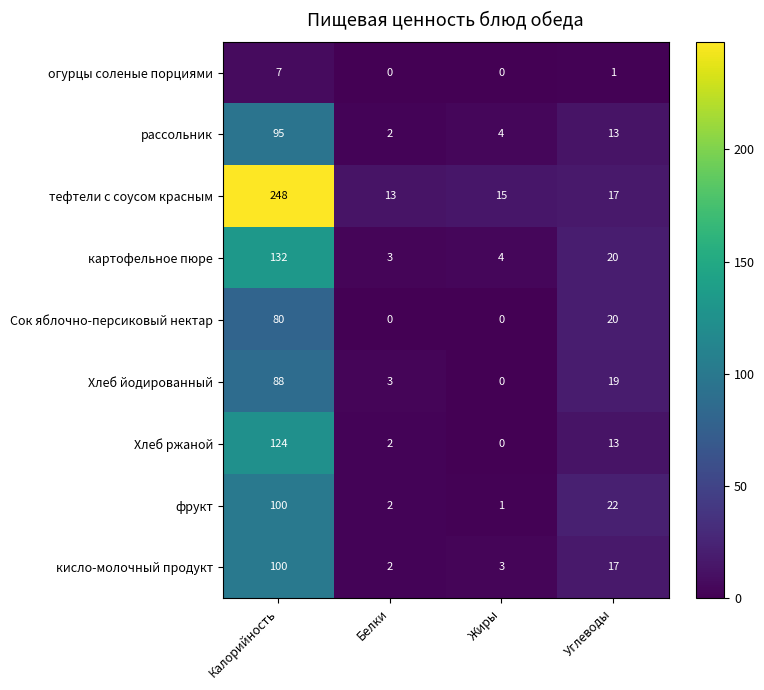

The Сок яблочно-персиковый нектар series shows 0 at Жиры. True or false?

True